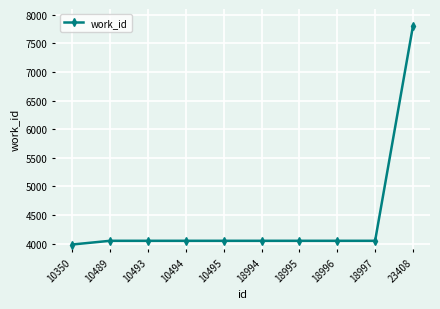

Which label corresponds to the smallest value in the chart?

10350